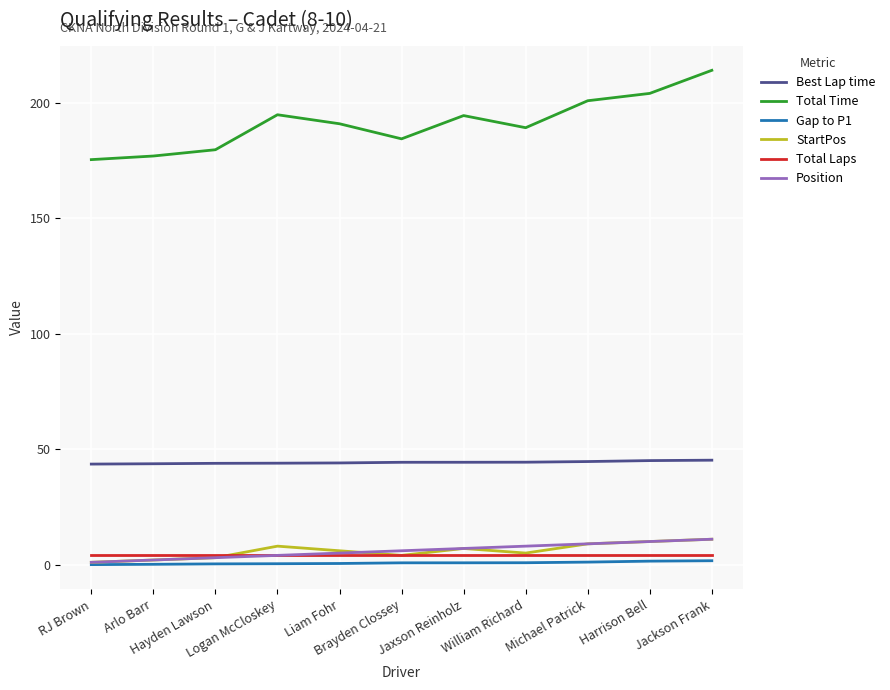

Which series has the widest spread of values?

Total Time